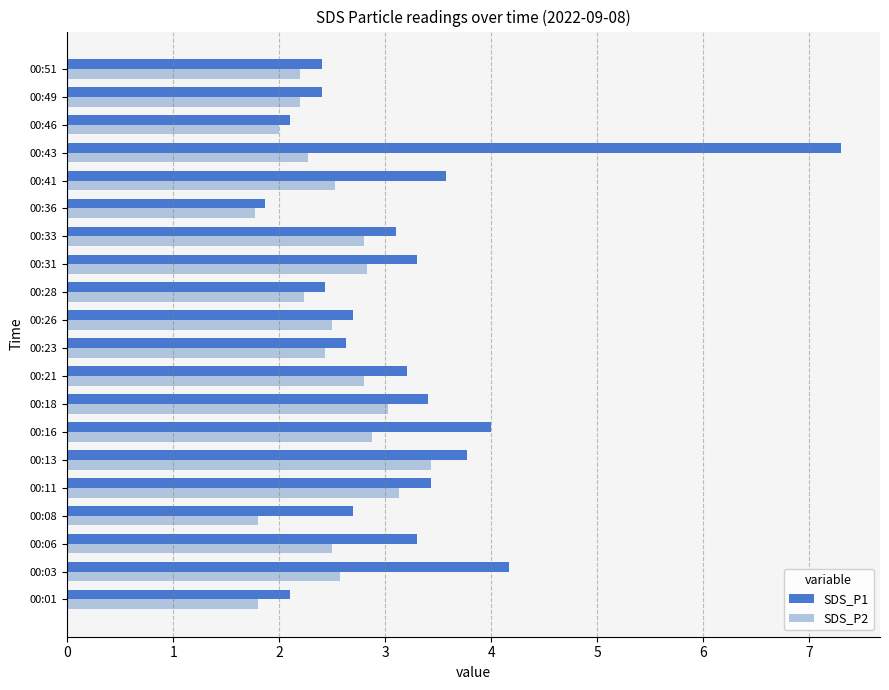

The value of SDS_P2 at 00:46 is 3.6. True or false?

False